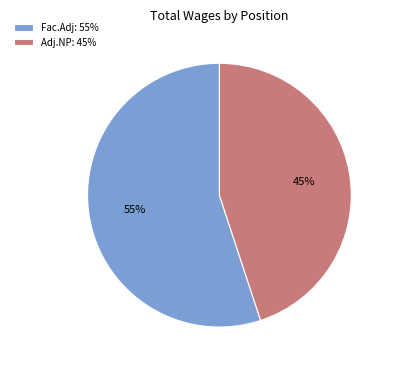

How many slices are in this pie chart?

2